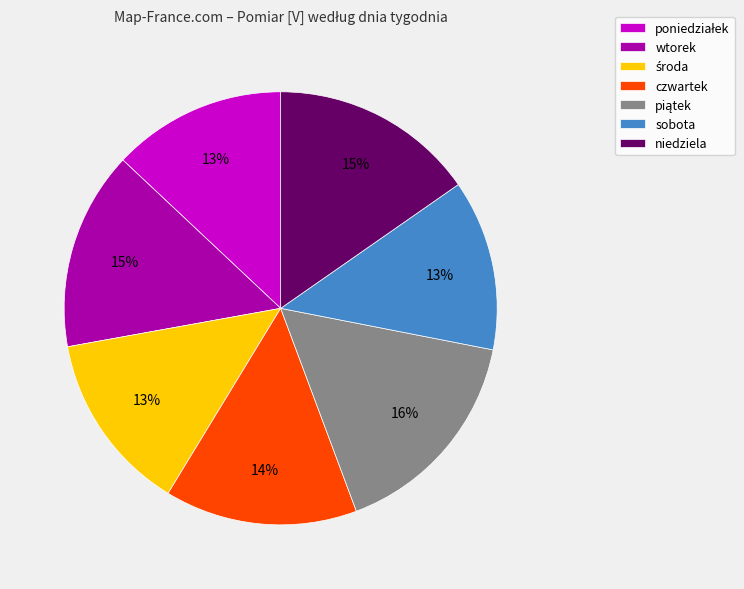

How many slices are in this pie chart?

7